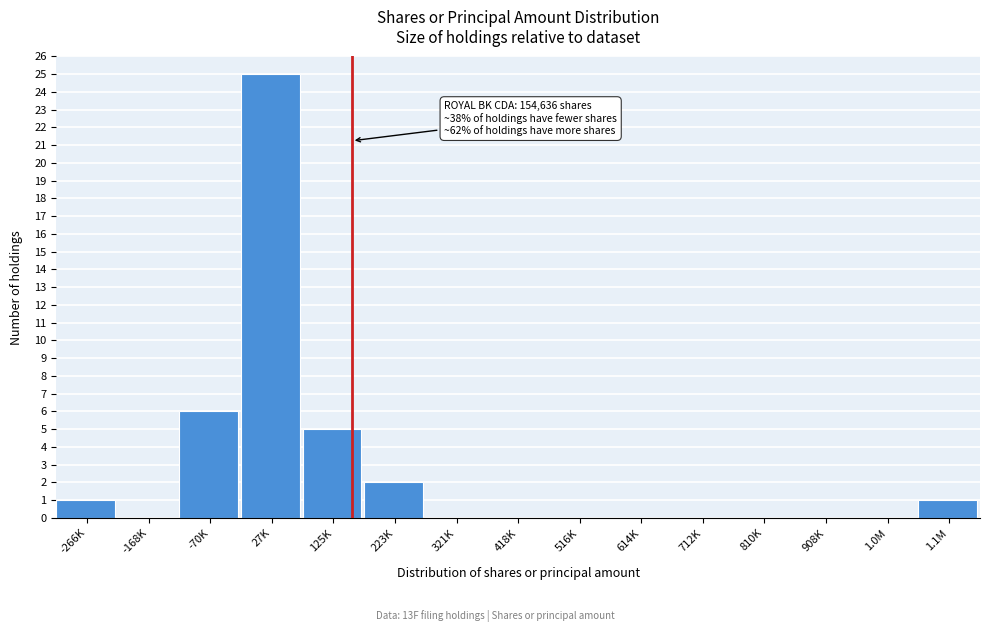

Reading left to right, list all the values displayed in this chart.

-266K=1	-168K=0	-70K=6	27K=25	125K=5	223K=2	321K=0	418K=0	516K=0	614K=0	712K=0	810K=0	908K=0	1.0M=0	1.1M=1